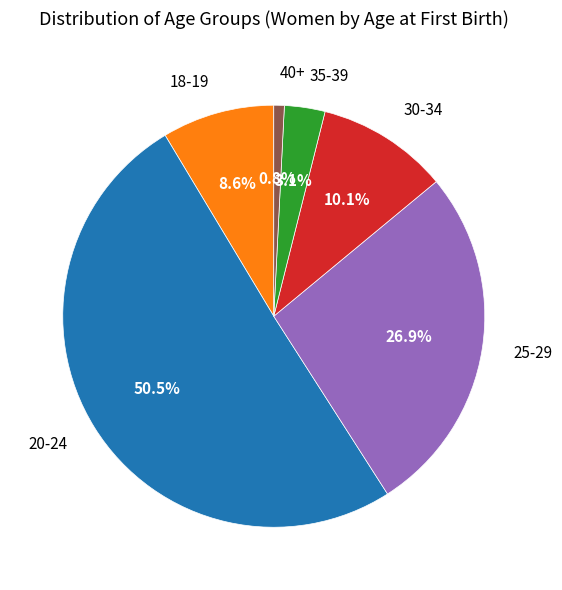

What percentage is the 40+ slice, to the nearest percent?

1%